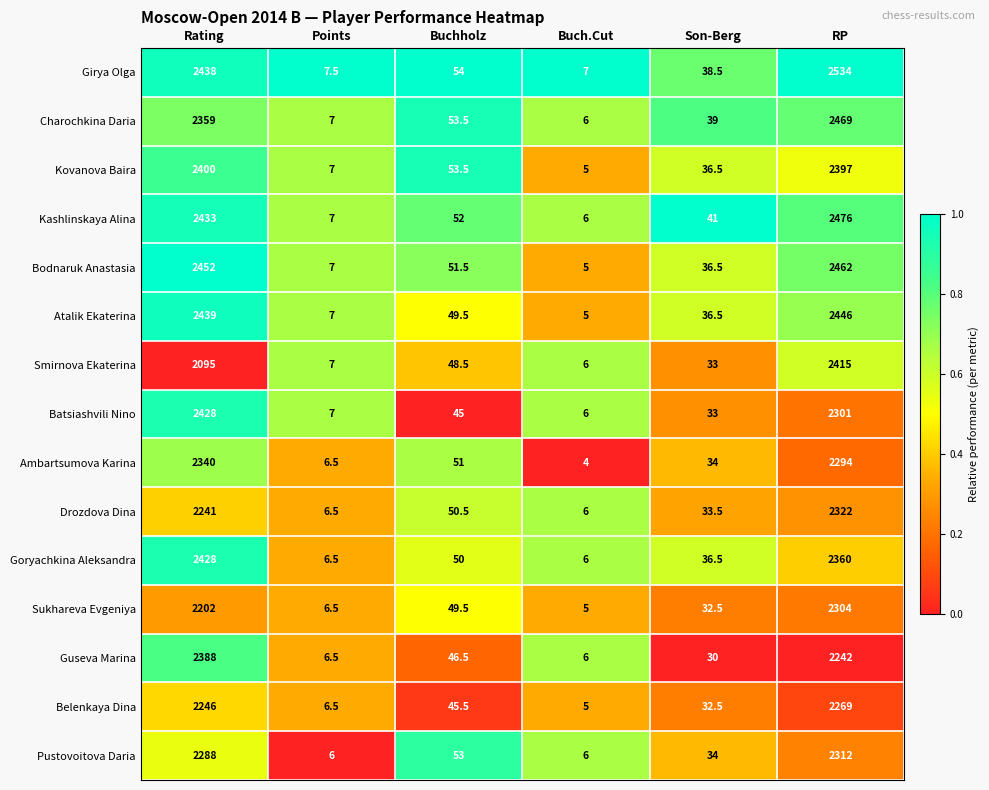

What is the difference between the second highest and second lowest values in the Pustovoitova Daria series?

2282.0